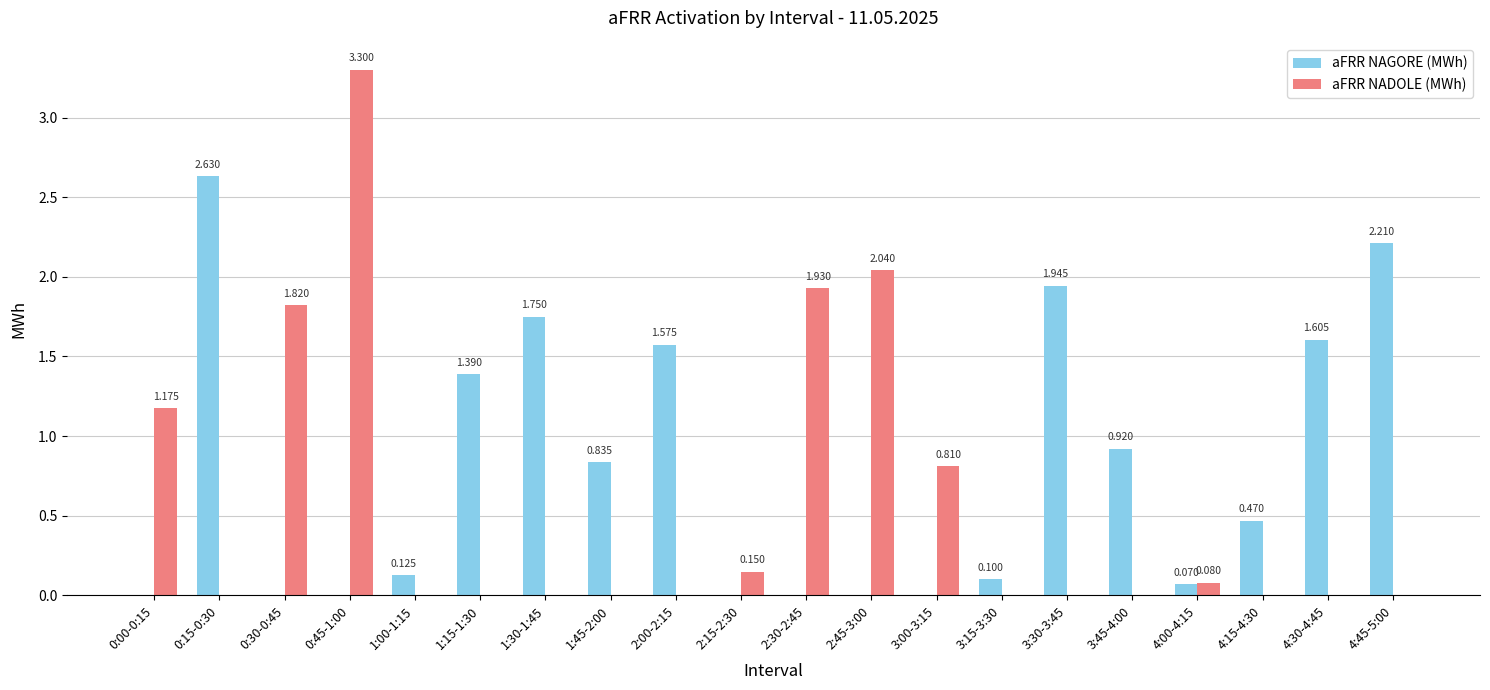

Between 3:15-3:30 and 4:00-4:15, which series saw the biggest shift?

aFRR NADOLE (MWh)